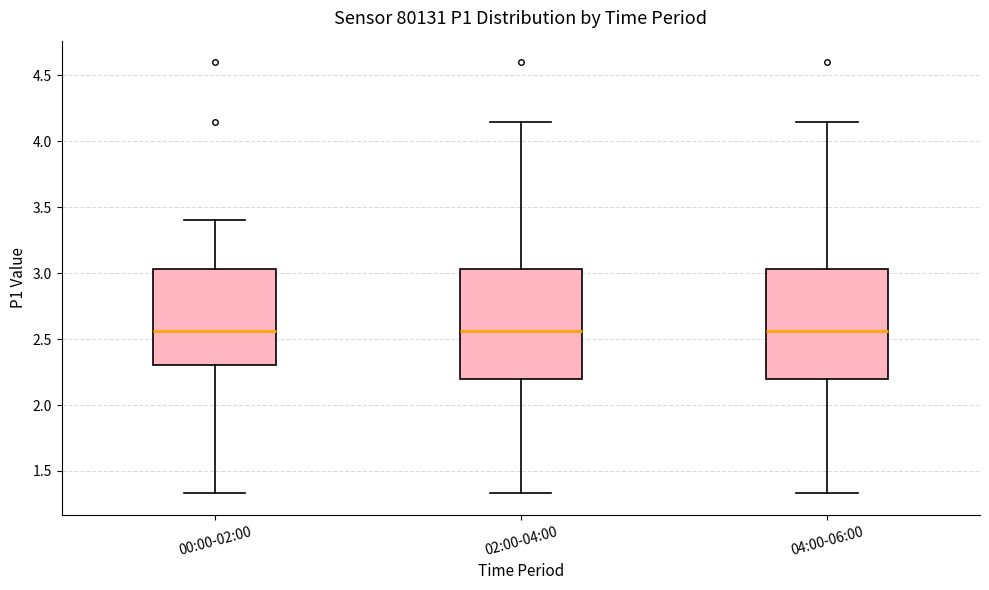

Reading left to right, transcribe this box plot: for each box, give where its median line is, the range the box spans, and where its two whiskers end, as read against the y-axis. The values are not printed on the chart, so give them approximately, as read against the axis.

00:00-02:00: median 2.55, box 2.30 to 3.05, whiskers 1.35 to 3.40
02:00-04:00: median 2.55, box 2.20 to 3.05, whiskers 1.35 to 4.15
04:00-06:00: median 2.55, box 2.20 to 3.05, whiskers 1.35 to 4.15